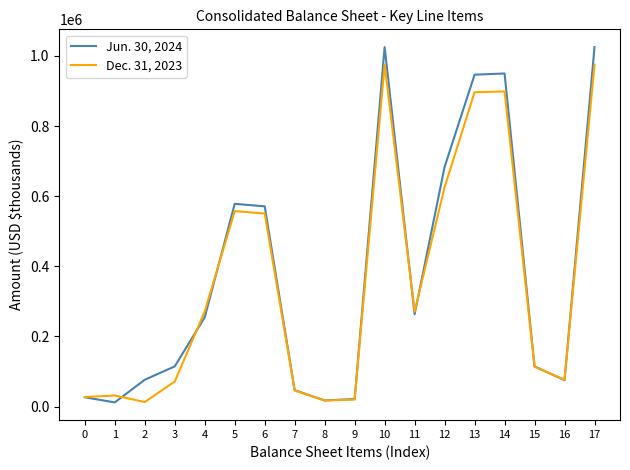

Count the number of data series in this chart.

2